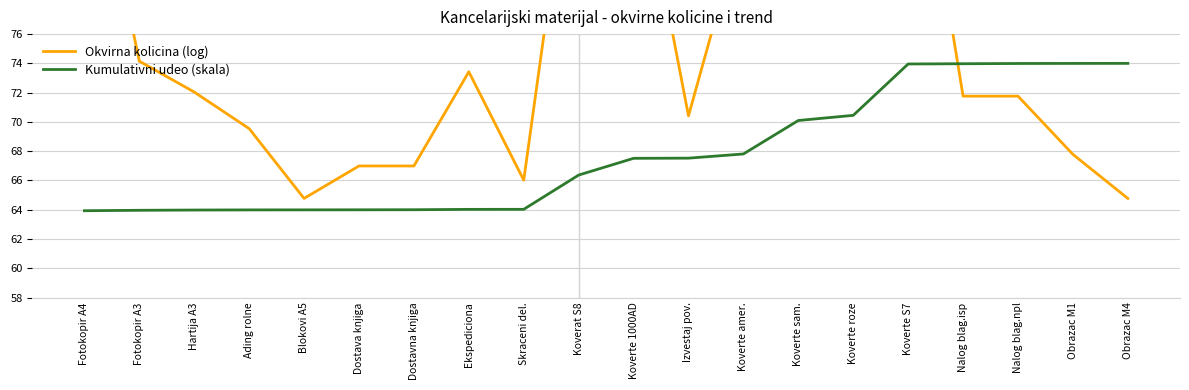

The value of Okvirna kolicina (log) at Koverte S7 is 94.8. True or false?

True